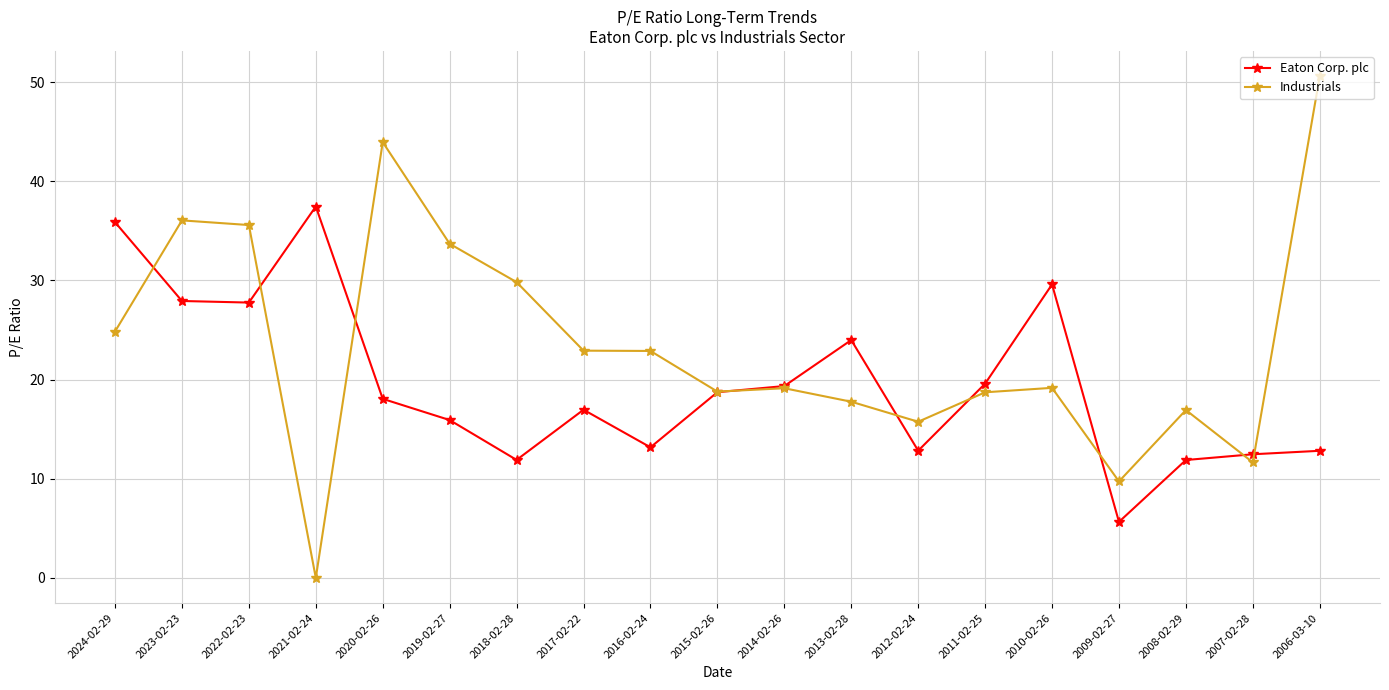

Where is the first local maximum for Eaton Corp. plc?

2021-02-24